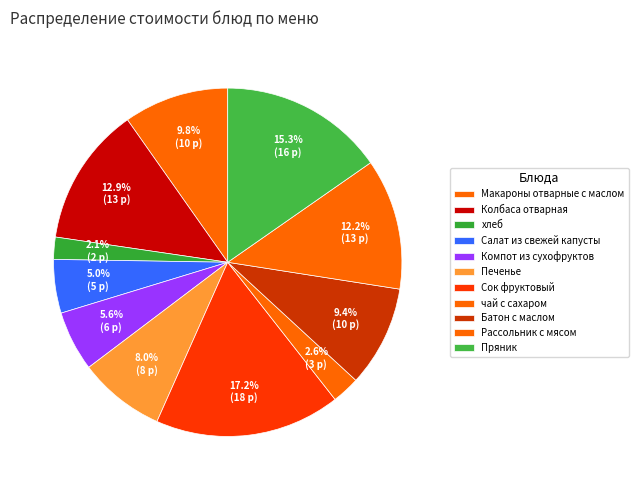

True or false: Пряник accounts for 15% of the total.

True